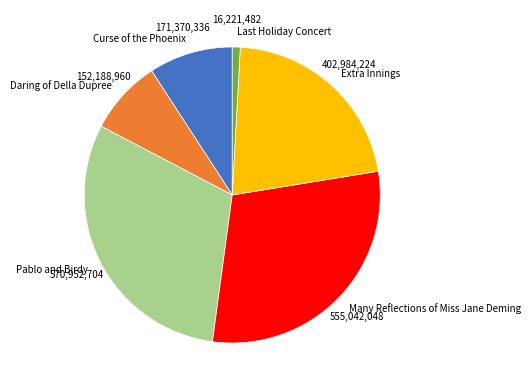

Which category has the biggest portion of the pie?

Pablo and Birdy